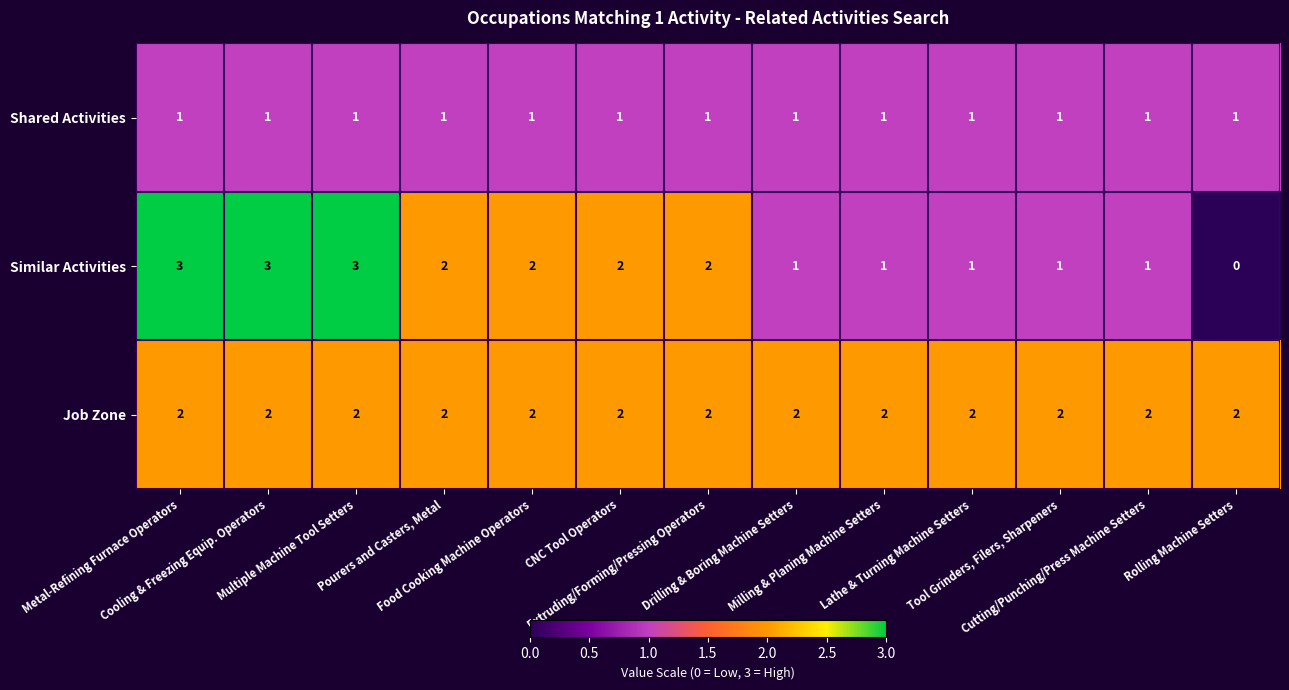

Count the Similar Activities values in the range 1 to 2.

9